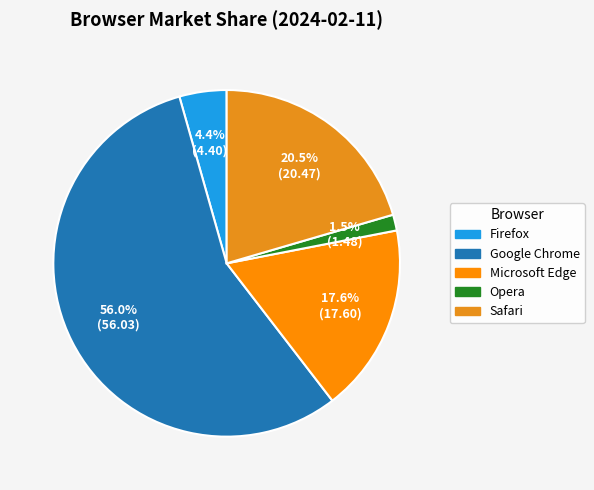

Does any single category account for the majority?

Yes